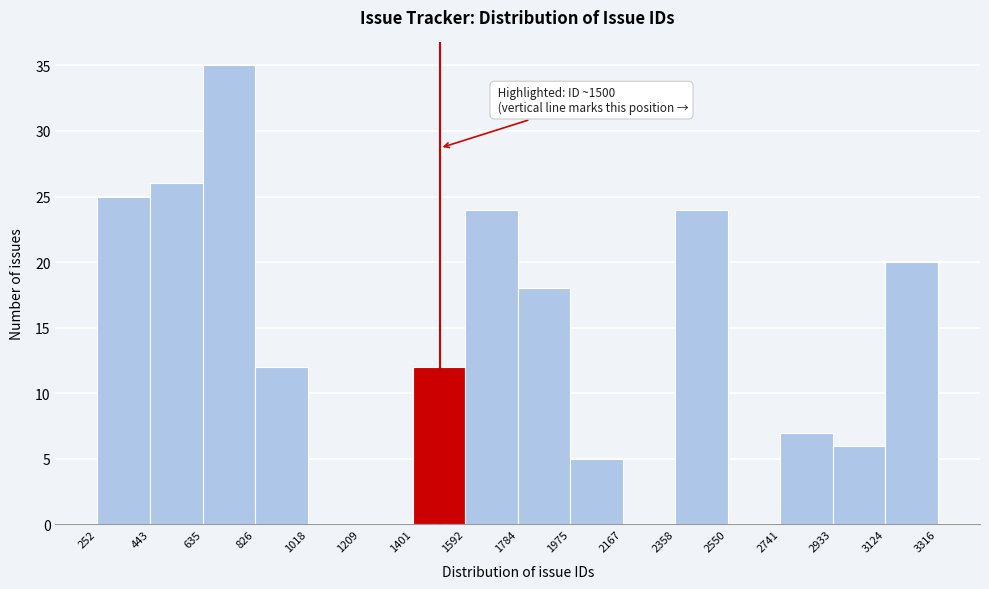

Over which range of the x-axis is the bar tallest?

635 to 826